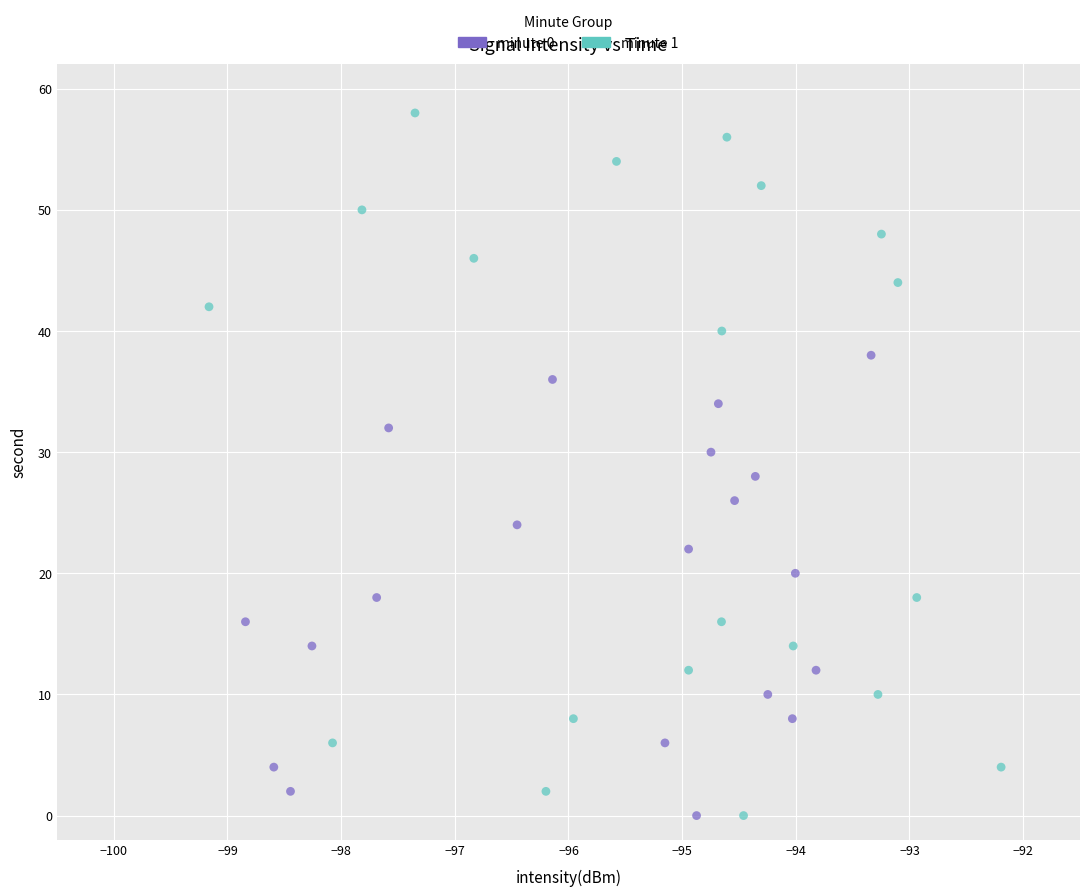

Which series reaches the maximum Y coordinate?

minute 1